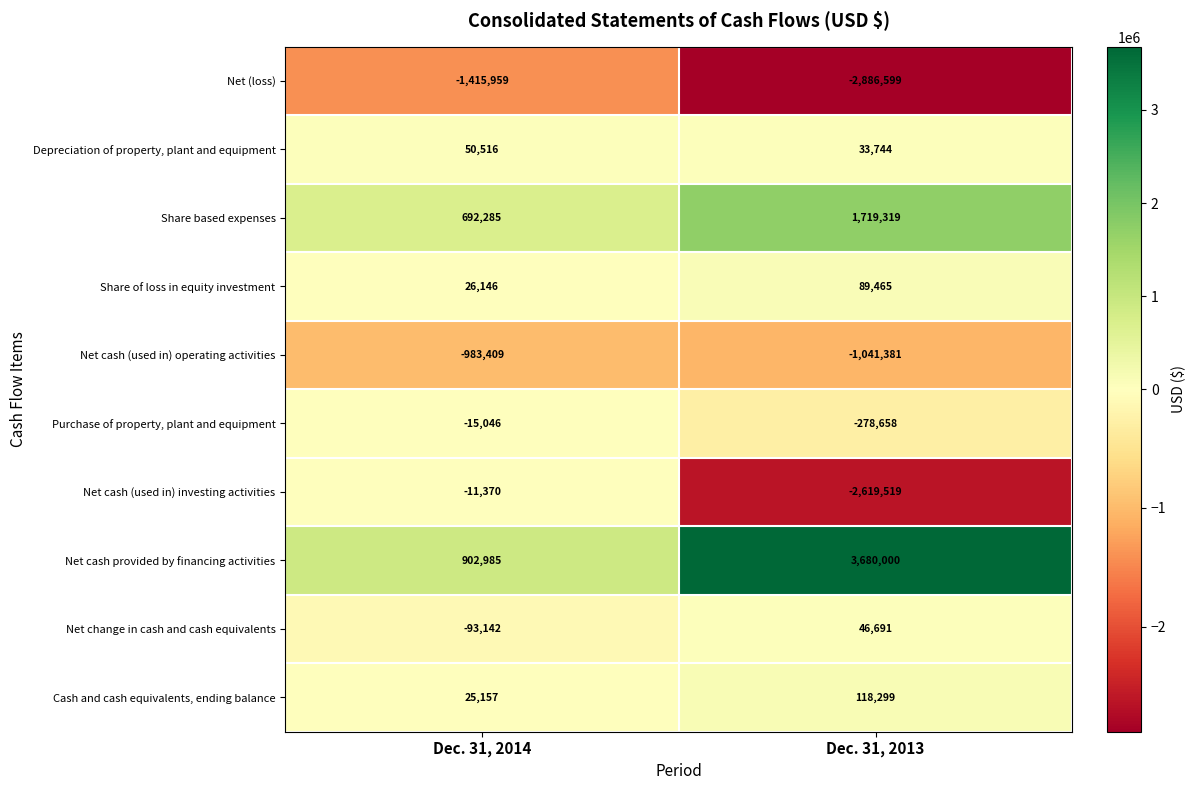

What is the smallest value displayed?

-2886599